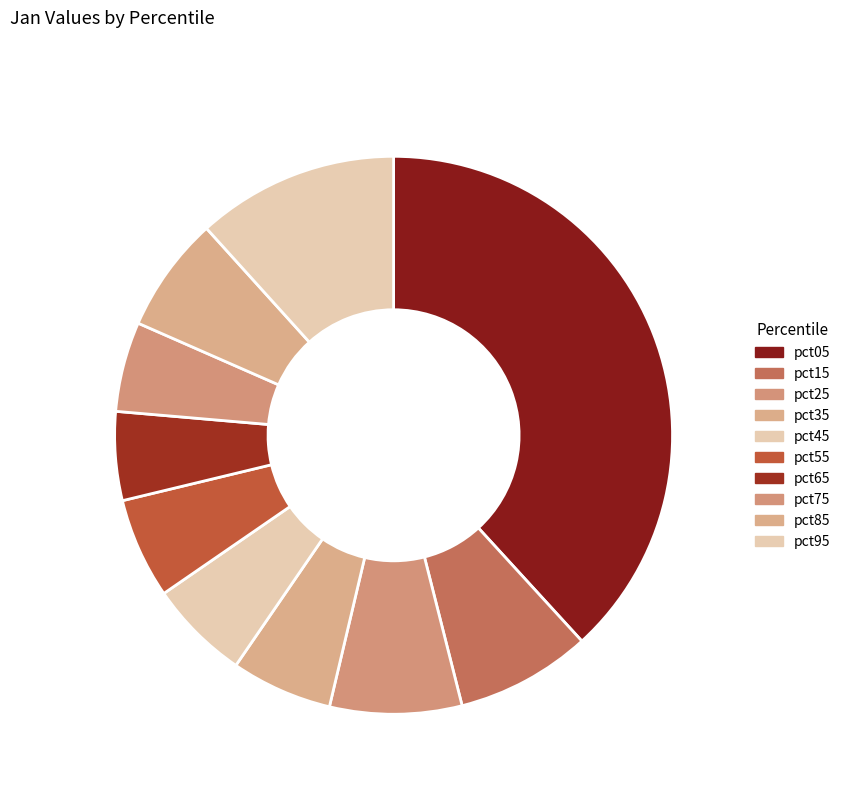

The pct45 slice represents 6% of the pie. True or false?

True